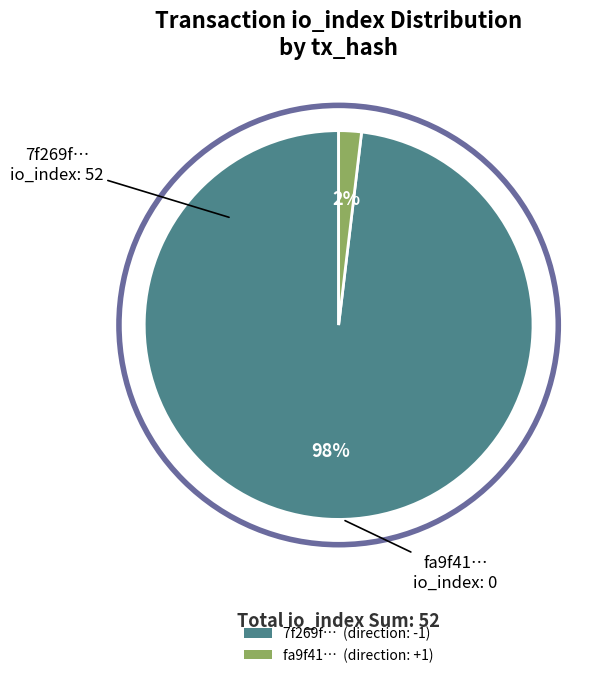

Is there a majority slice in this chart?

Yes